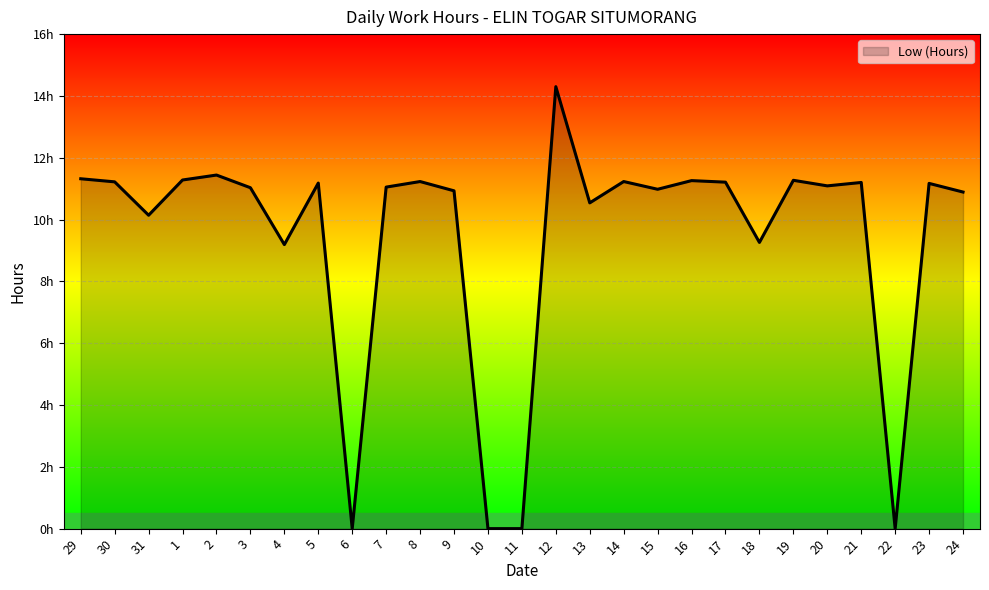

Is this an area chart (filled region under the line)?

Yes